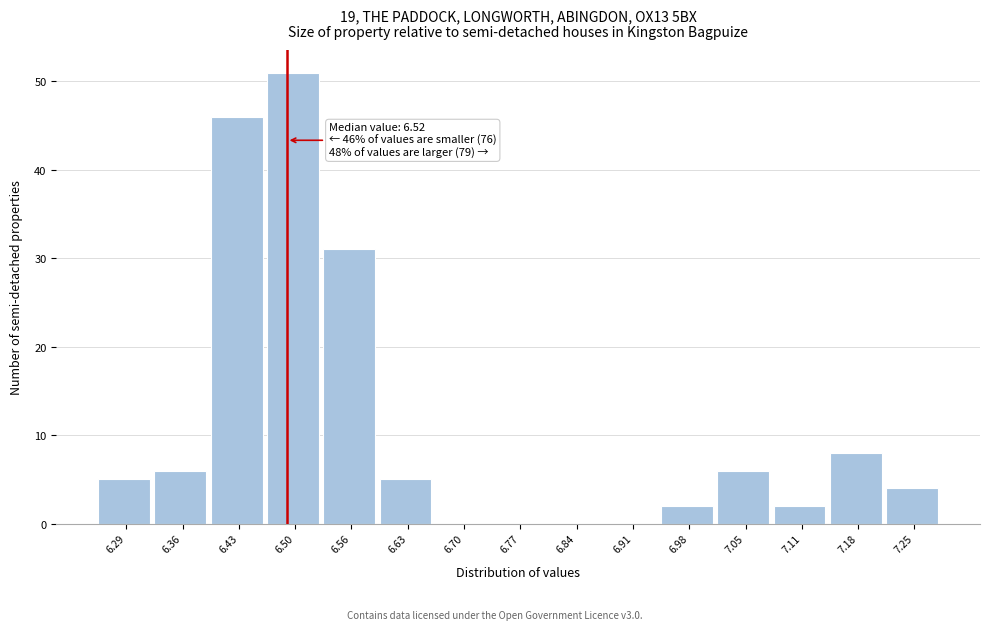

Reading left to right, what are all the values shown in this chart?

6.29=5	6.36=6	6.43=46	6.50=51	6.56=31	6.63=5	6.70=0	6.77=0	6.84=0	6.91=0	6.98=2	7.05=6	7.11=2	7.18=8	7.25=4